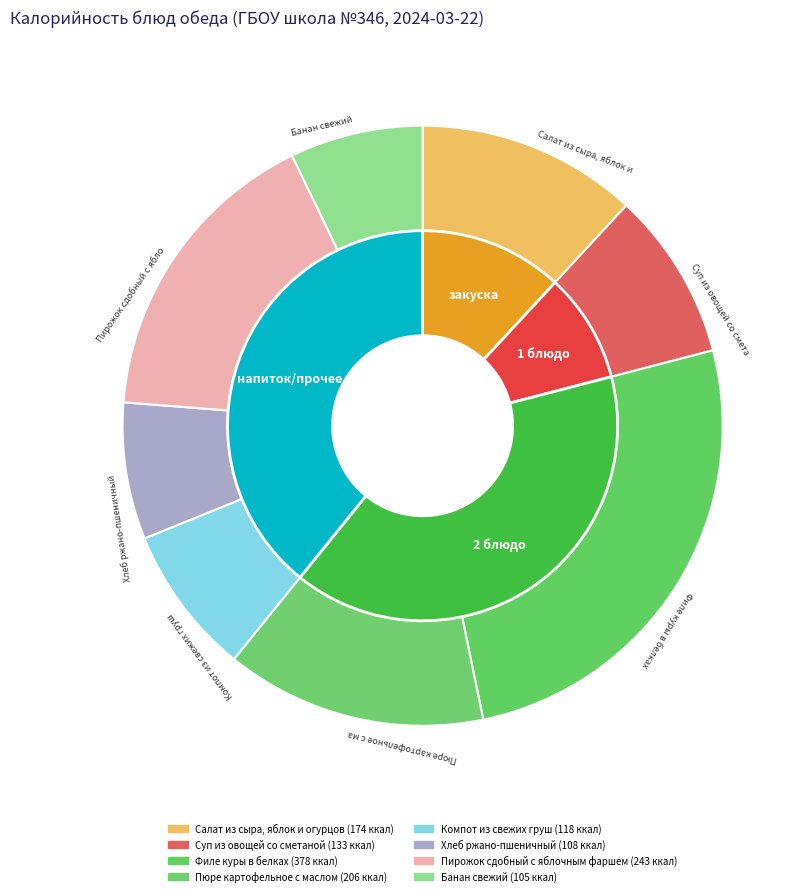

What percentage is the Банан свежий slice, to the nearest percent?

7%